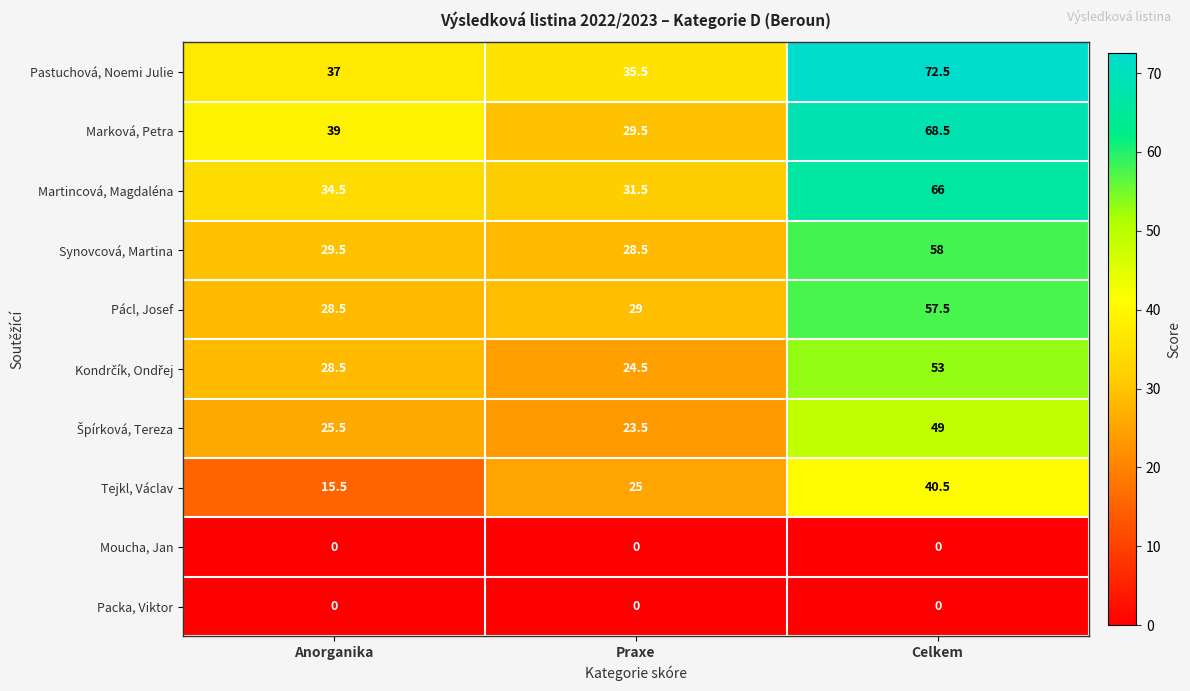

What is the total value across all series at Anorganika?

238.0